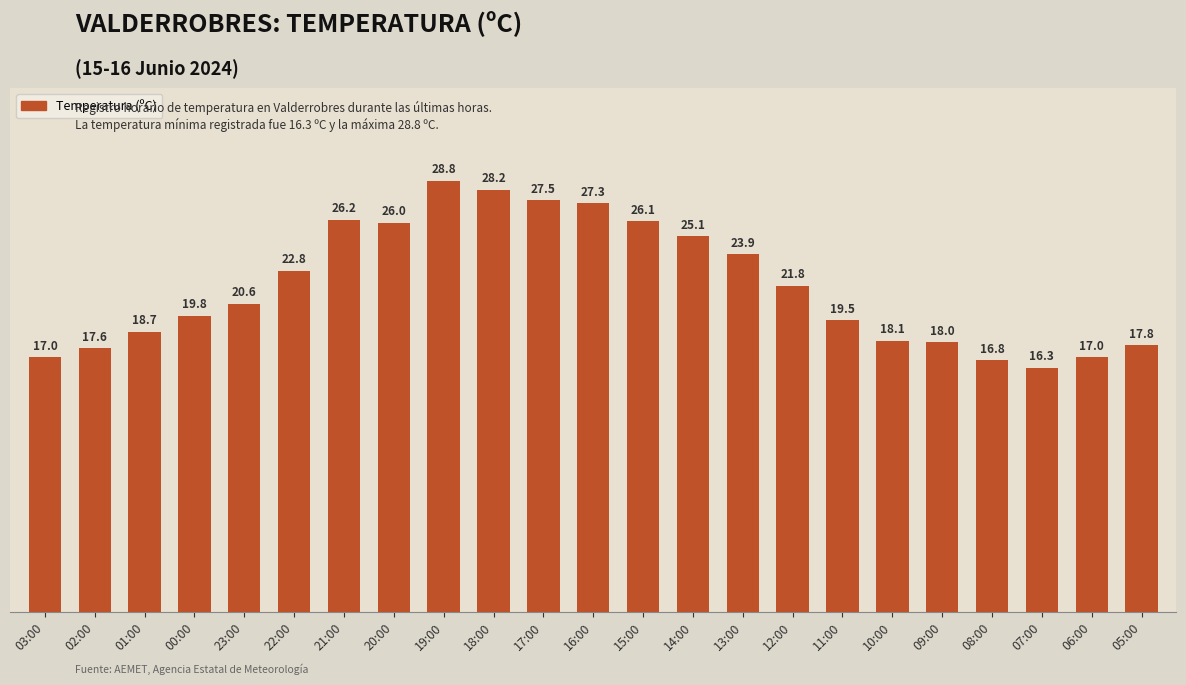

Reading right to left, transcribe all the data shown in this chart.

05:00=17.8	06:00=17.0	07:00=16.3	08:00=16.8	09:00=18.0	10:00=18.1	11:00=19.5	12:00=21.8	13:00=23.9	14:00=25.1	15:00=26.1	16:00=27.3	17:00=27.5	18:00=28.2	19:00=28.8	20:00=26.0	21:00=26.2	22:00=22.8	23:00=20.6	00:00=19.8	01:00=18.7	02:00=17.6	03:00=17.0